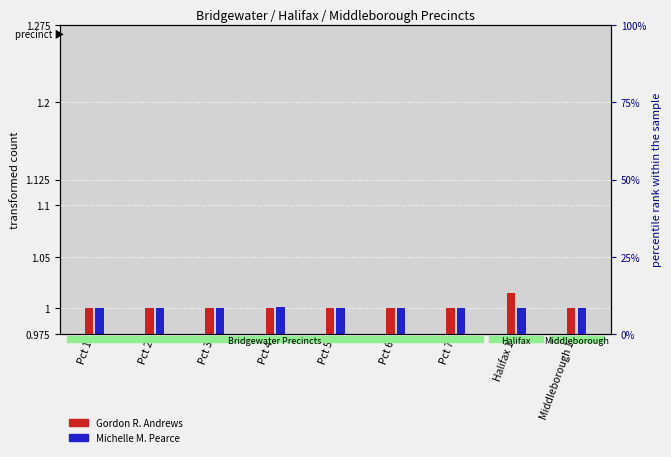

How many distinct data groups are displayed?

2